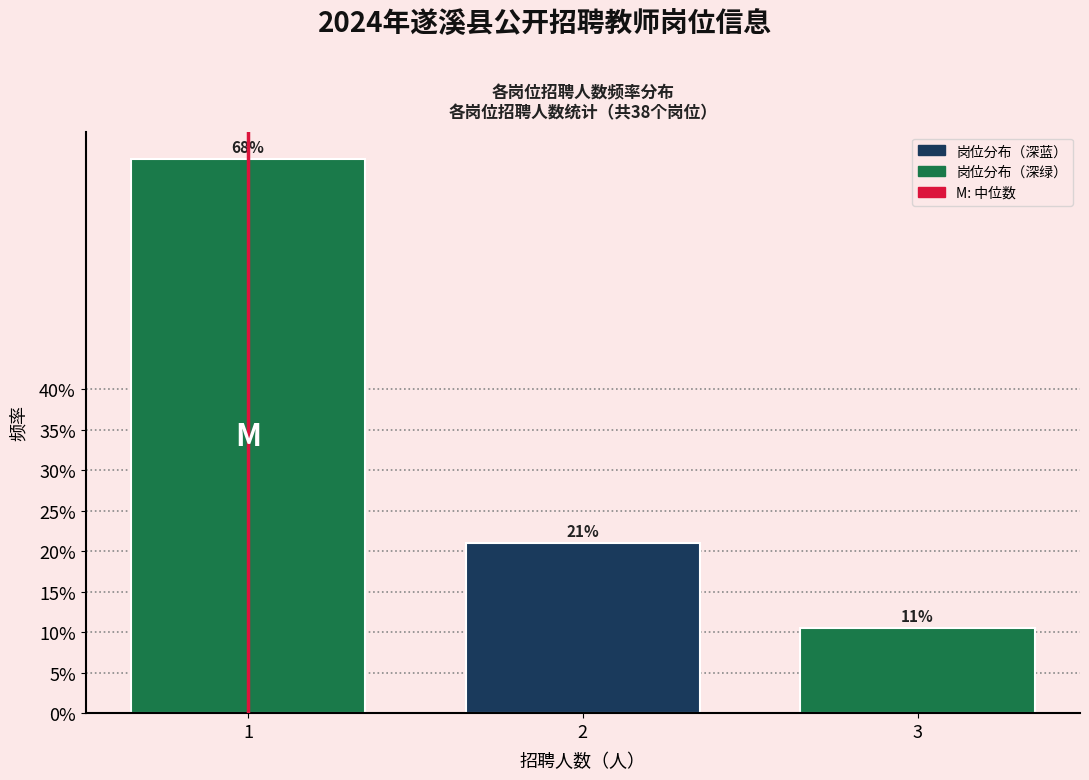

Are the bars horizontal?

No